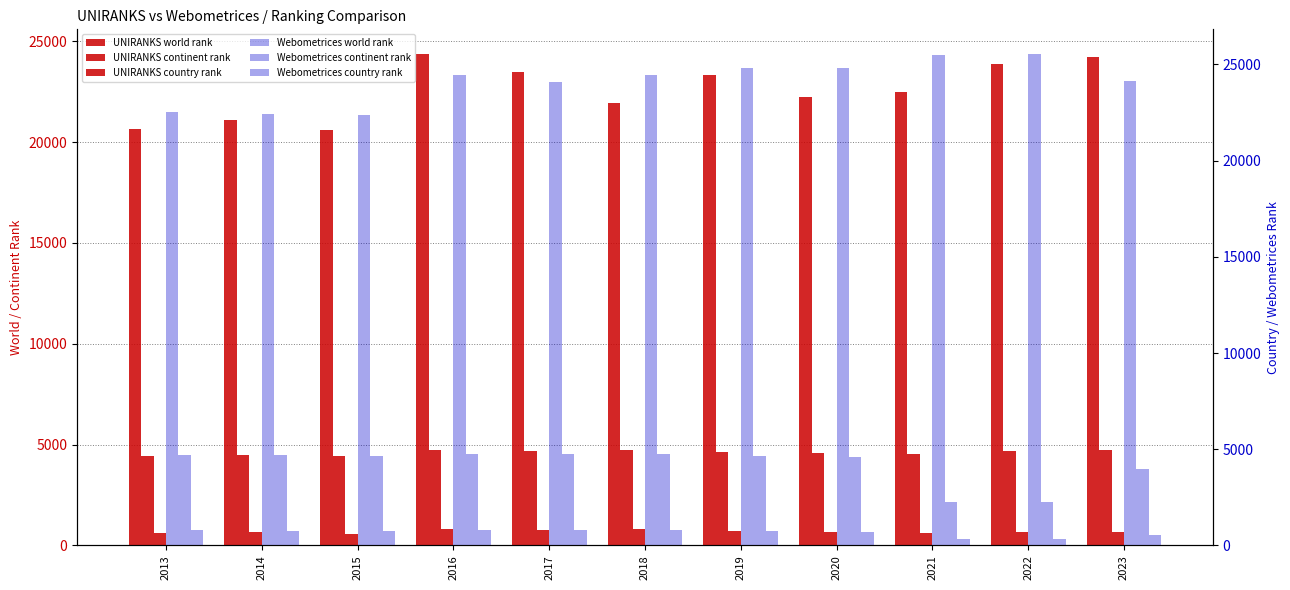

Are the bars grouped side by side (vs. stacked)?

Yes